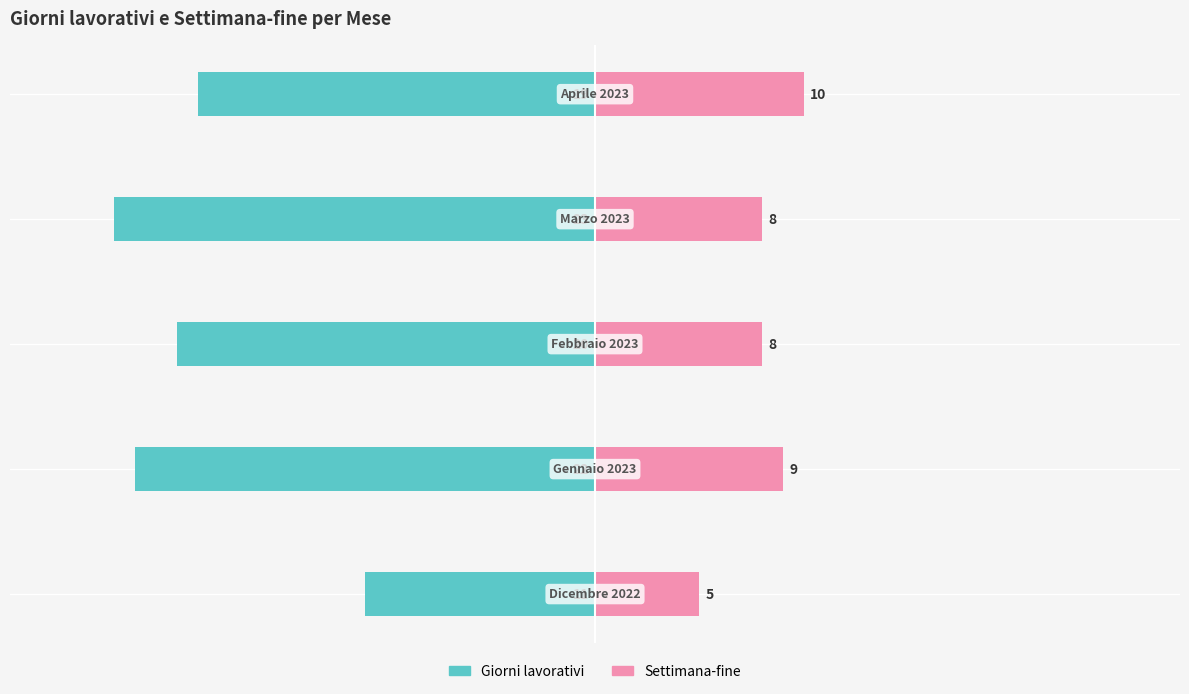

Is the value of Settimana-fine at 10 greater than the value of Giorni lavorativi at −10?

Yes